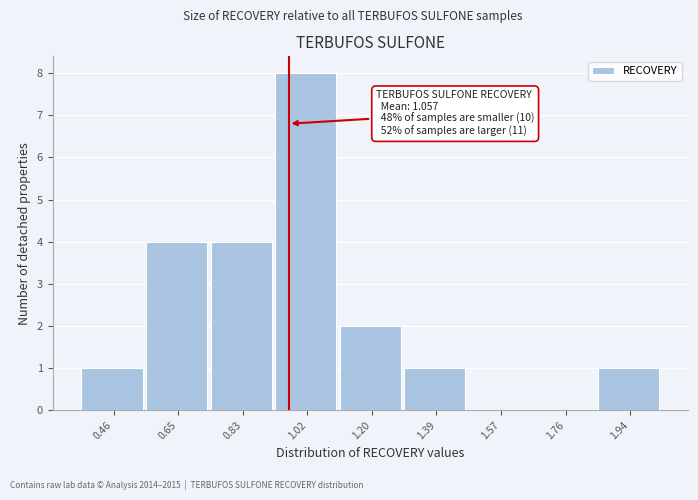

Reading right to left, what are all the values shown in this chart?

1.94=1	1.76=0	1.57=0	1.39=1	1.20=2	1.02=8	0.83=4	0.65=4	0.46=1